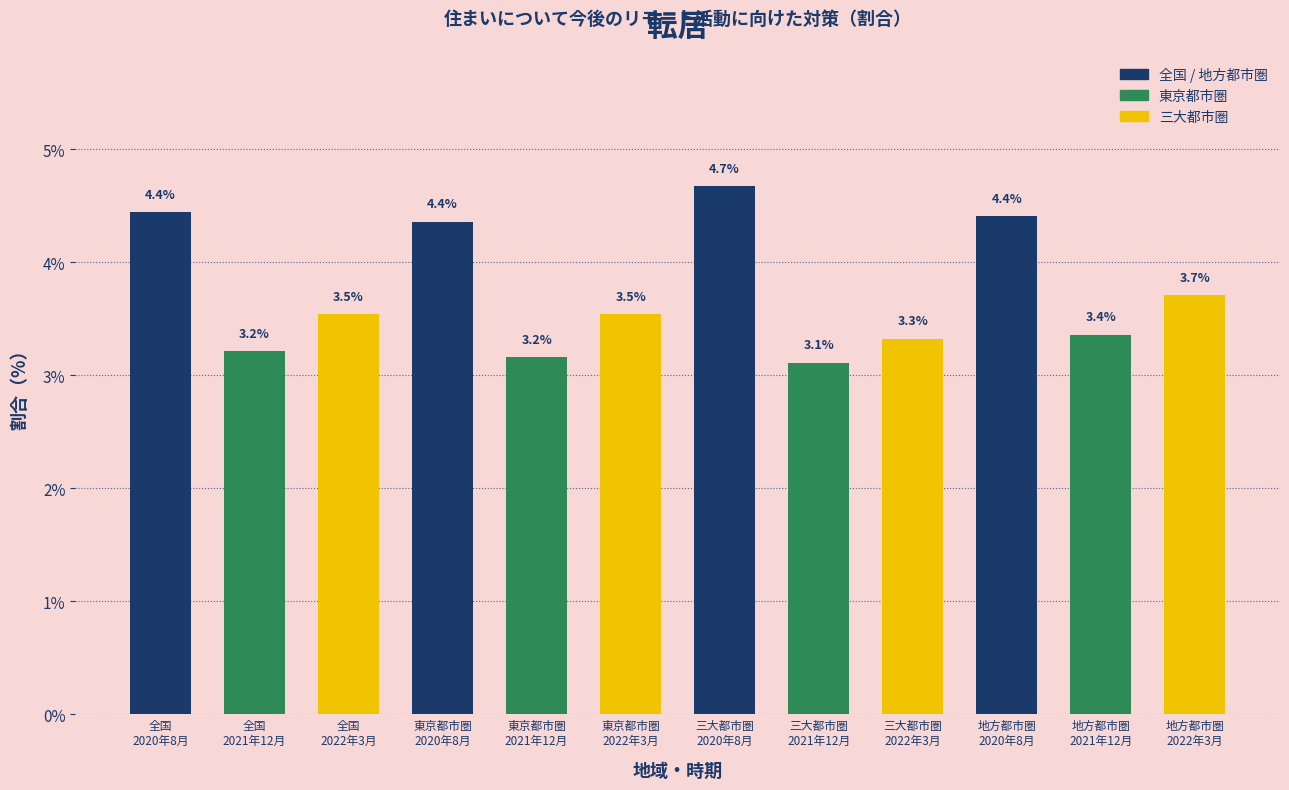

Reading left to right, extract all data points from this chart.

4.4	3.2	3.5	4.4	3.2	3.5	4.7	3.1	3.3	4.4	3.4	3.7